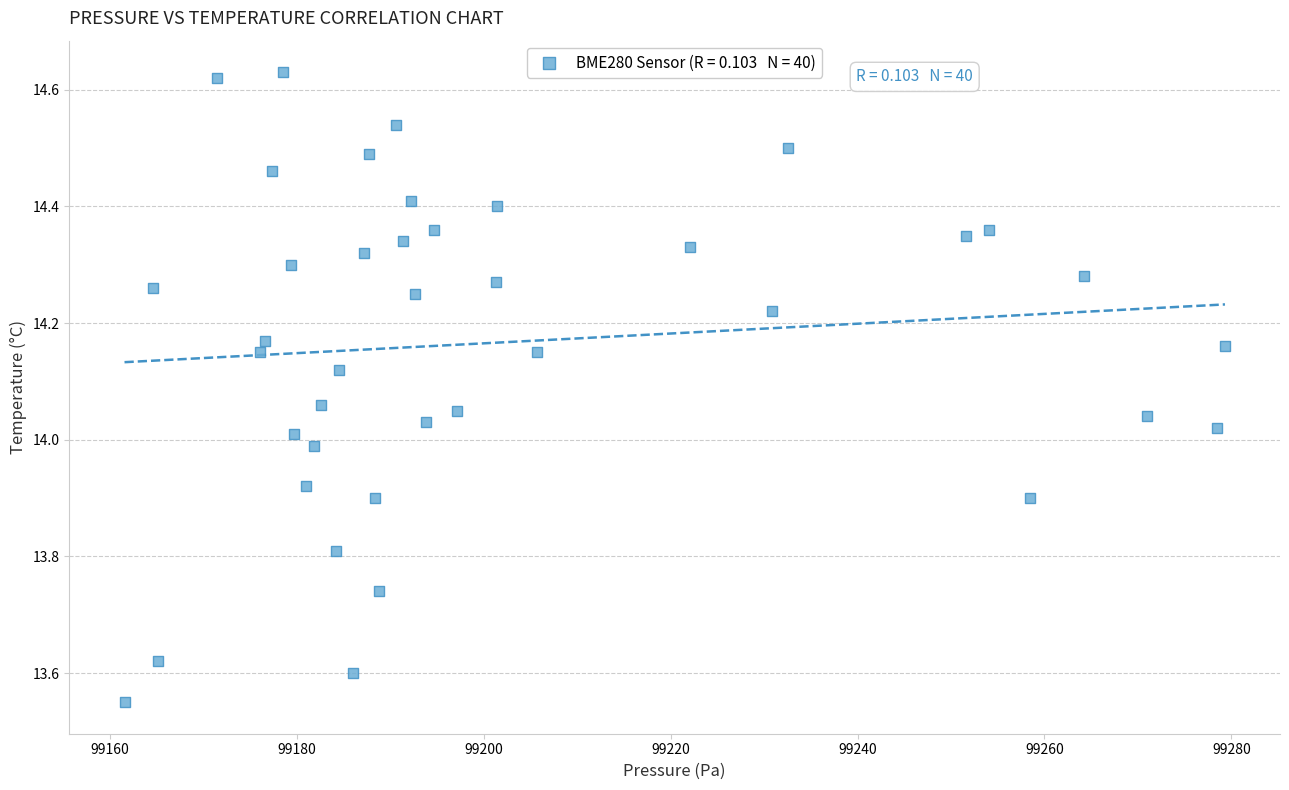

What is the range of Y values (max minus min)?

1.1